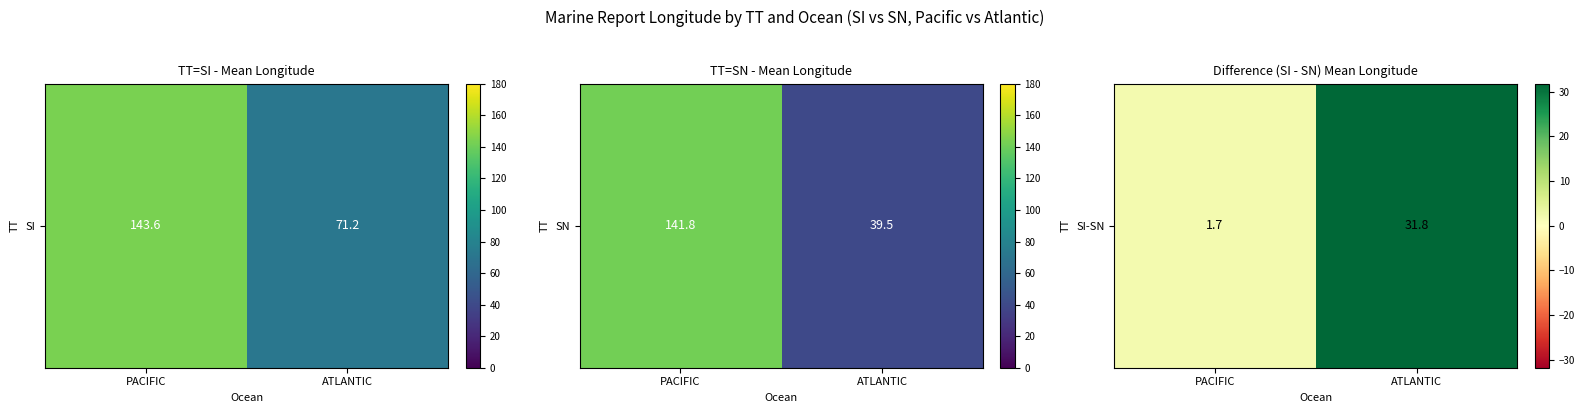

How many values are below 31?

1